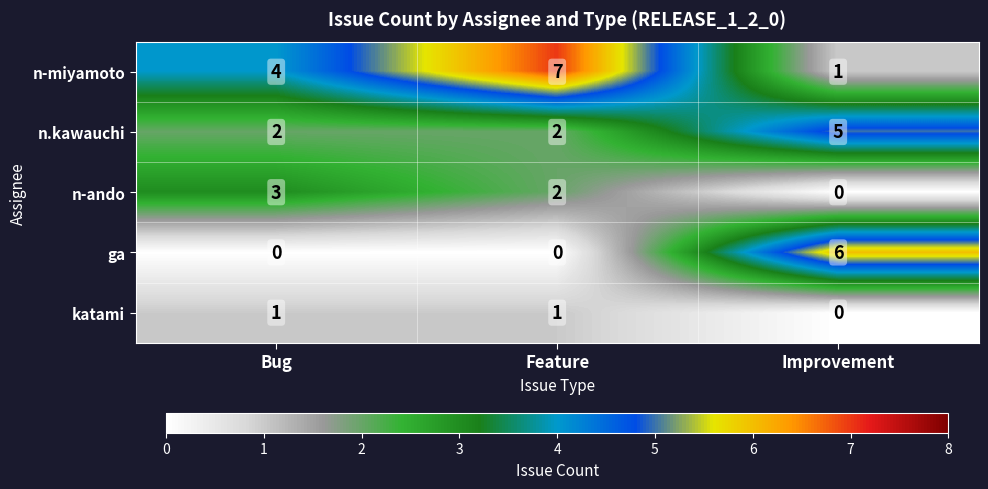

What is the difference between the maximum and minimum values in the n.kawauchi series?

3